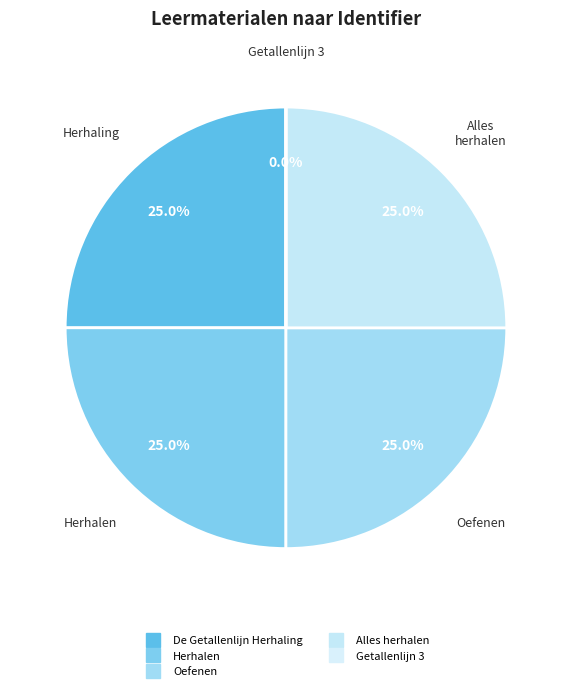

Which slice is the largest?

Alles herhalen